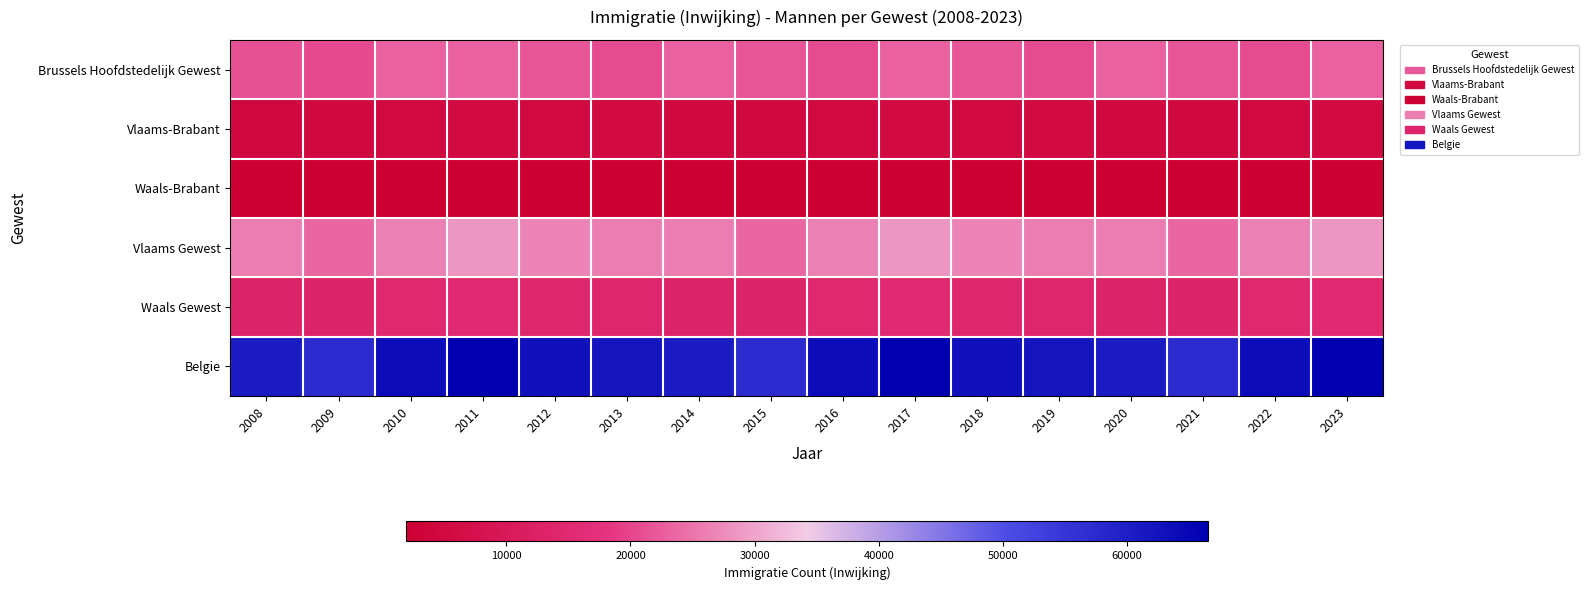

Reading left to right, what are all the values shown in this chart?

Brussels Hoofdstedelijk Gewest: 2008=21128	2009=20428	2010=23021	2011=22958	2012=21824	2013=20735	2014=22958	2015=21824	2016=20735	2017=22958	2018=21824	2019=20735	2020=22958	2021=21824	2022=20735	2023=22958
Vlaams-Brabant: 2008=4828	2009=4721	2010=4939	2011=5294	2012=5050	2013=5287	2014=4828	2015=4721	2016=4939	2017=5294	2018=5050	2019=5287	2020=4828	2021=4721	2022=4939	2023=5294
Waals-Brabant: 2008=1886	2009=1925	2010=1902	2011=2090	2012=1935	2013=1973	2014=1886	2015=1925	2016=1902	2017=2090	2018=1935	2019=1973	2020=1886	2021=1925	2022=1902	2023=2090
Vlaams Gewest: 2008=26013	2009=23480	2010=26141	2011=28530	2012=26769	2013=25883	2014=26013	2015=23480	2016=26141	2017=28530	2018=26769	2019=25883	2020=26013	2021=23480	2022=26141	2023=28530
Waals Gewest: 2008=13442	2009=13481	2010=14615	2011=15045	2012=14265	2013=14132	2014=13442	2015=13481	2016=14615	2017=15045	2018=14265	2019=14132	2020=13442	2021=13481	2022=14615	2023=15045
Belgie: 2008=60583	2009=57389	2010=63777	2011=66533	2012=62858	2013=61964	2014=60583	2015=57389	2016=63777	2017=66533	2018=62858	2019=61964	2020=60583	2021=57389	2022=63777	2023=66533